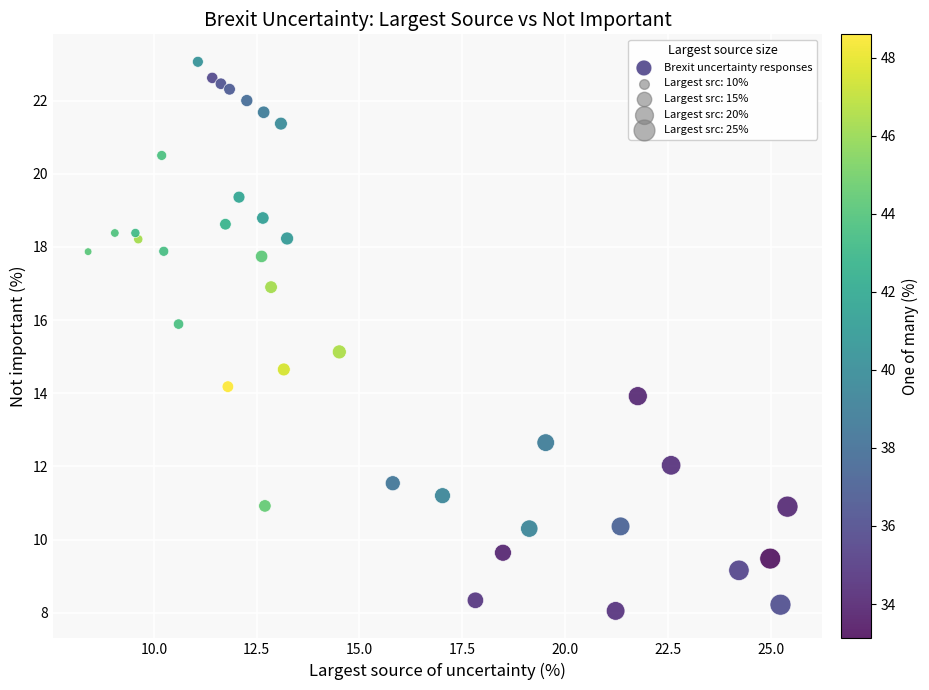

What is the range of Y values (max minus min)?

15.0